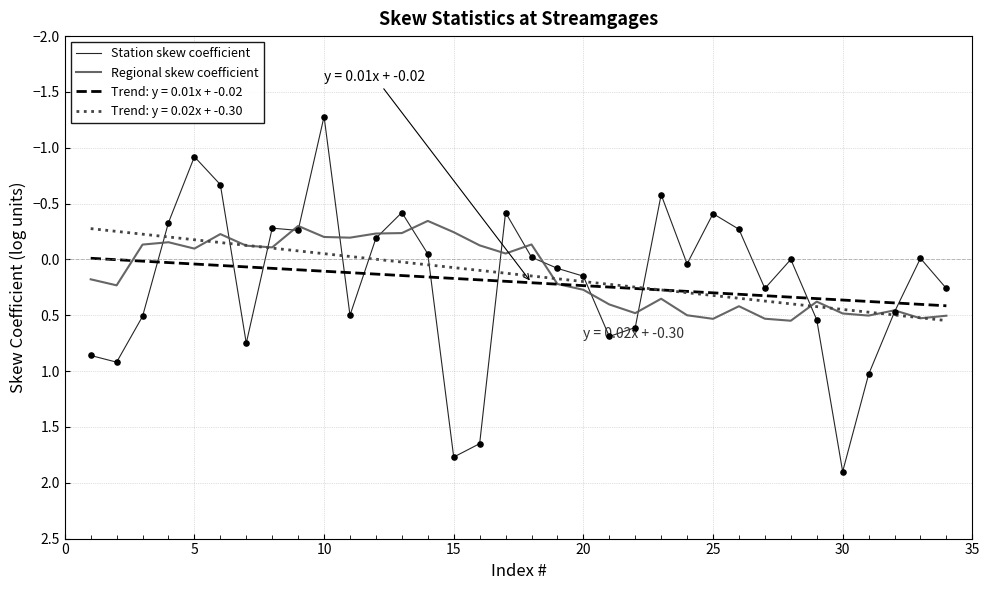

What is the smallest value displayed?

-1.3